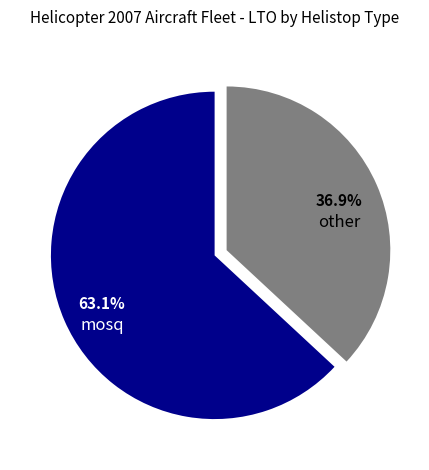

What is the smallest slice in the pie chart?

other